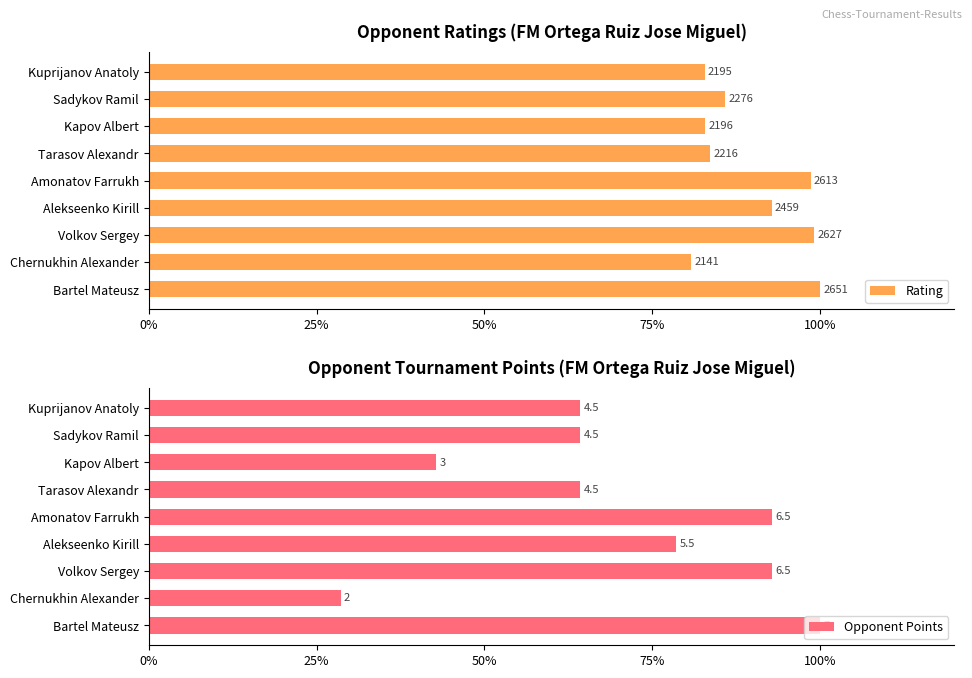

Read the Opponent Points value at Tarasov Alexandr.

64.3